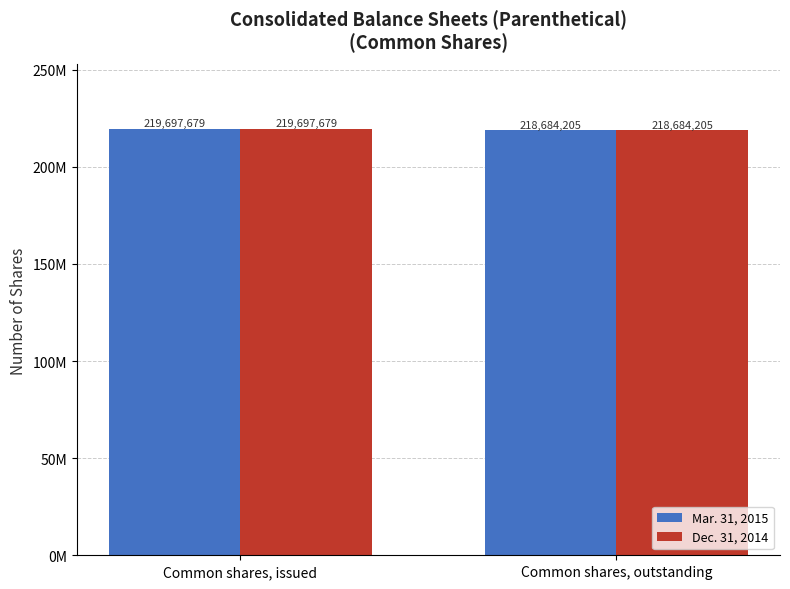

Rank the categories by Dec. 31, 2014 value from lowest to highest.

Common shares, outstanding, Common shares, issued